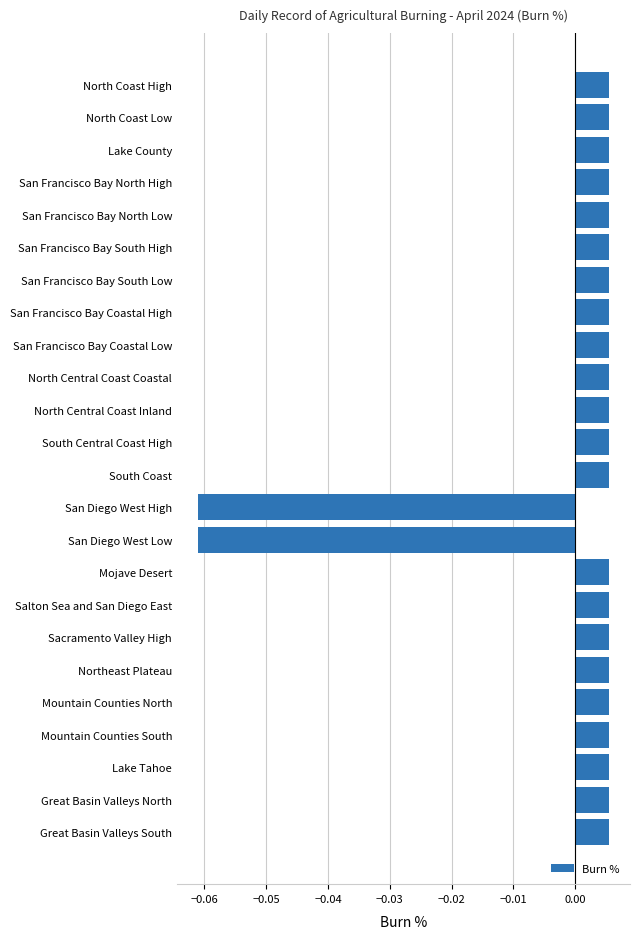

How many data points are less than 0?

2